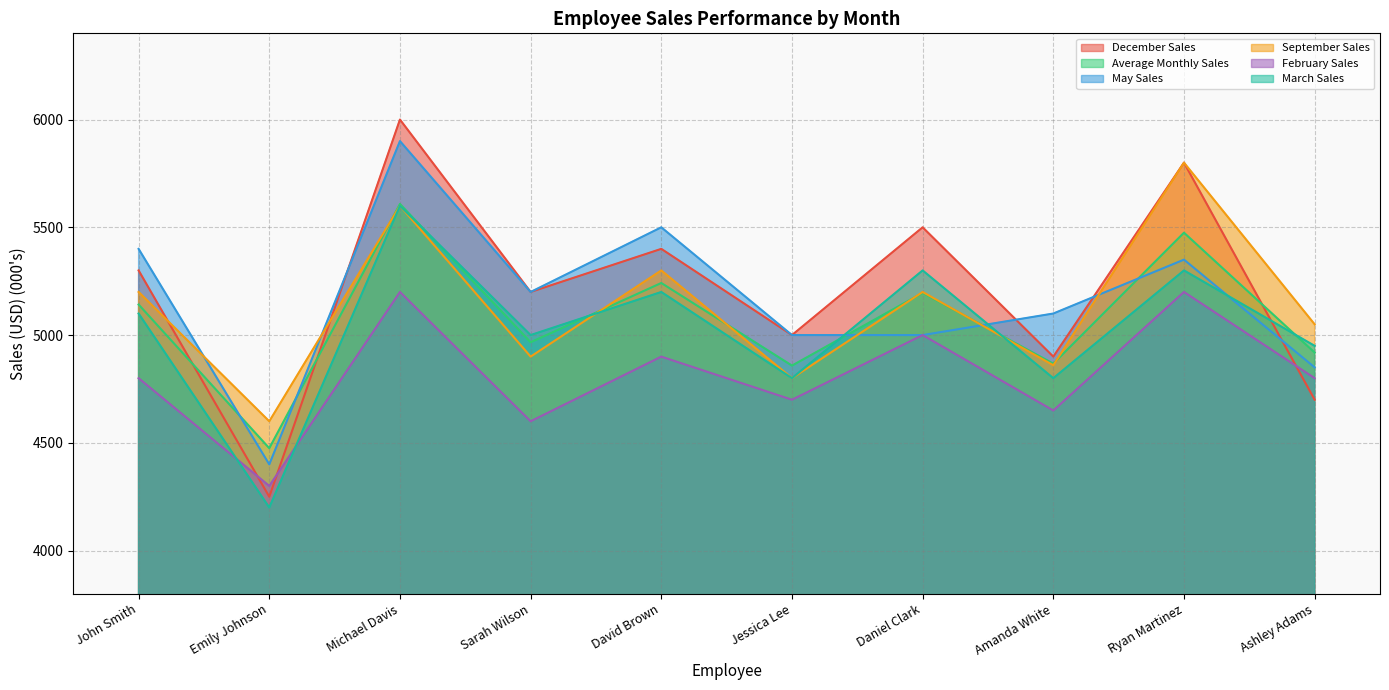

At which category is the sum across all series the highest?

Michael Davis